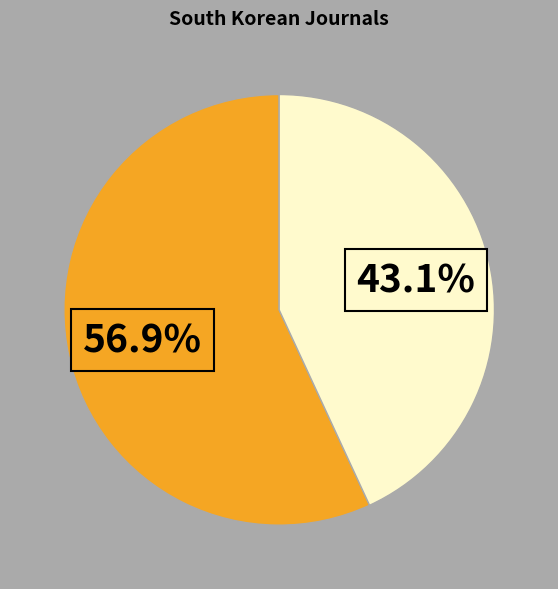

Does any single category account for the majority?

Yes